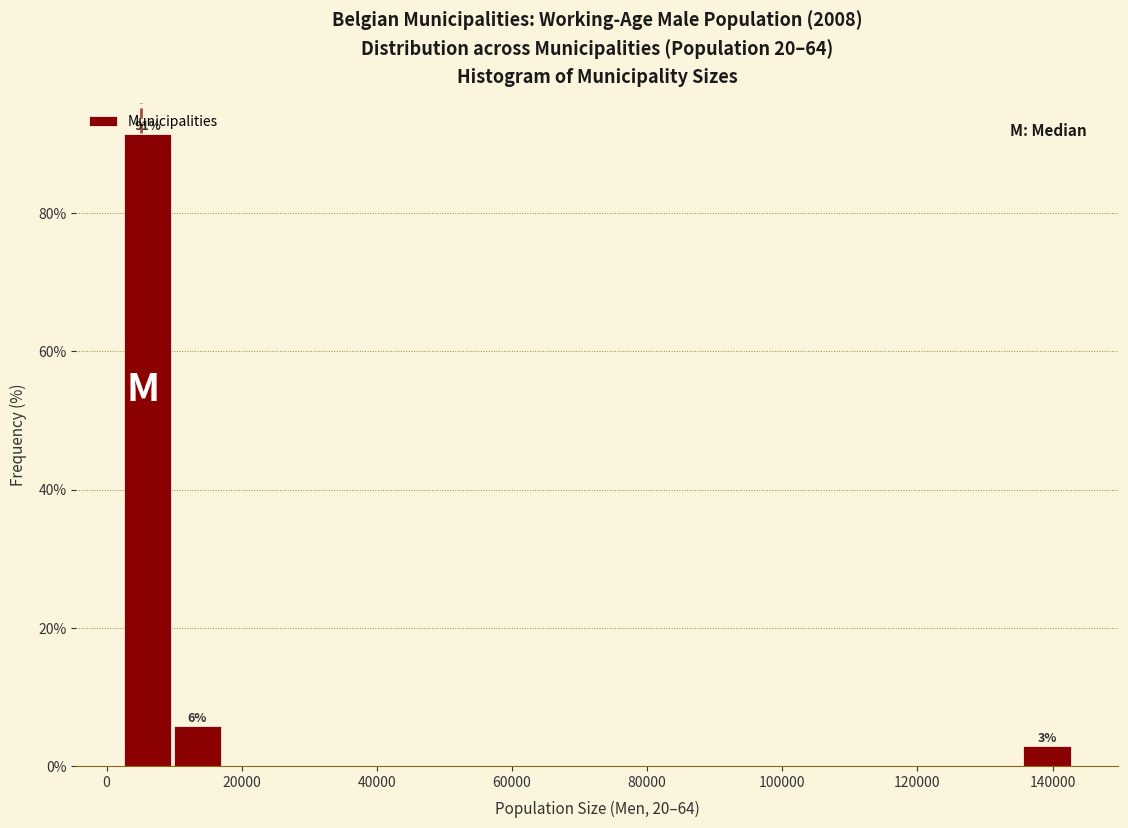

Around what value on the x-axis is the tallest bar? Give the approximate position of its centre, as read against the axis.

6000